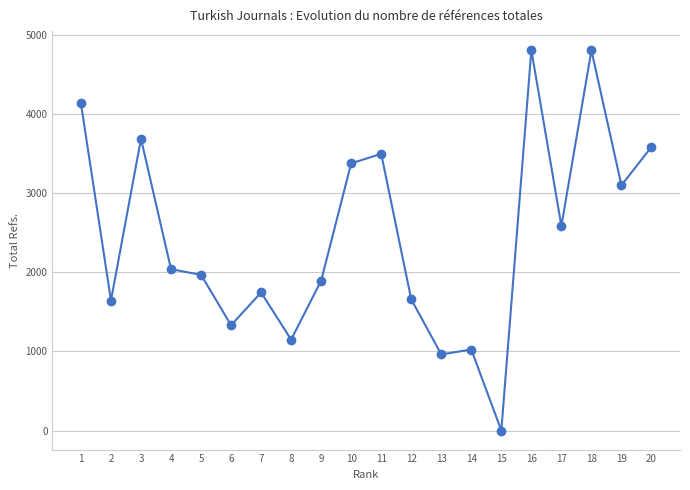

What is the difference between the maximum and second lowest values?

3845